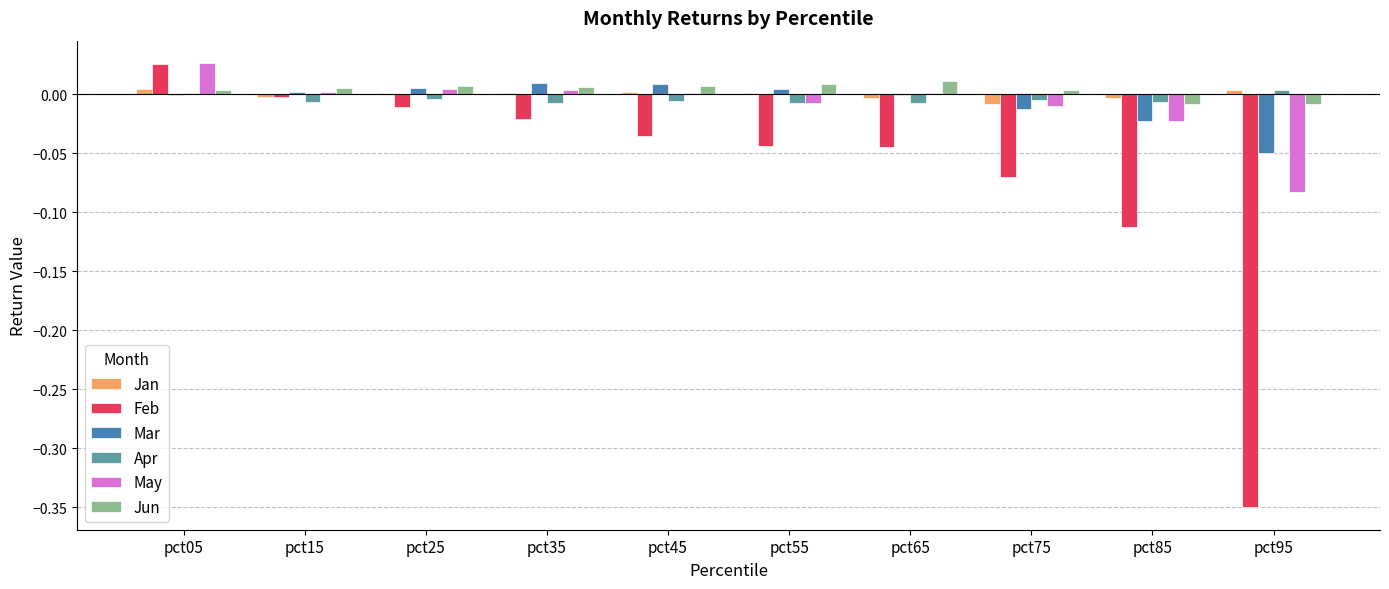

The value of Mar at pct55 is 0.0. True or false?

True